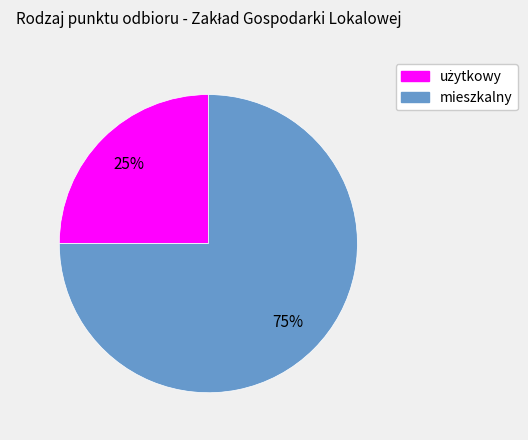

The mieszkalny slice represents 65% of the pie. True or false?

False